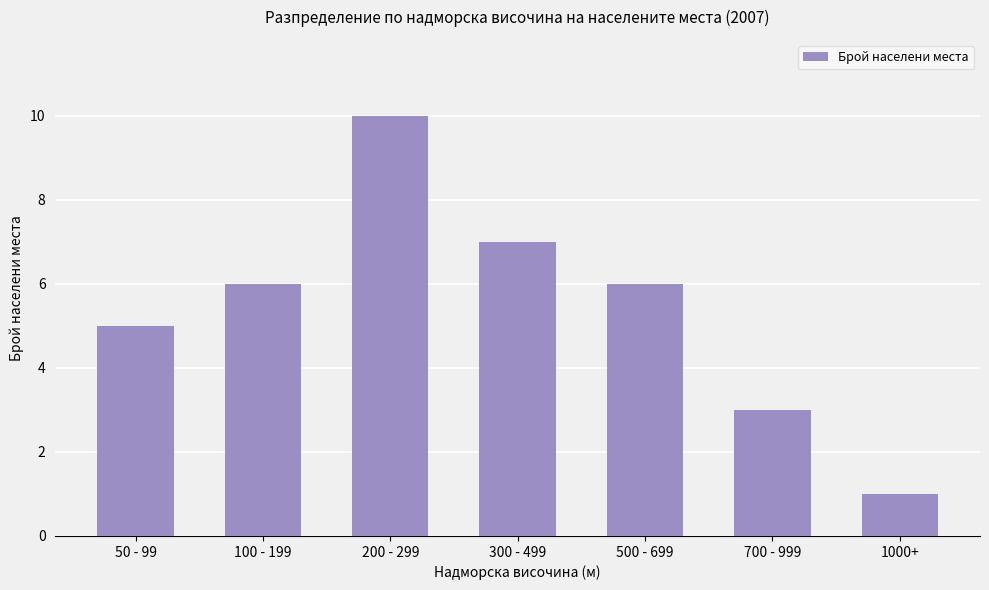

Read the value at 100 - 199.

6